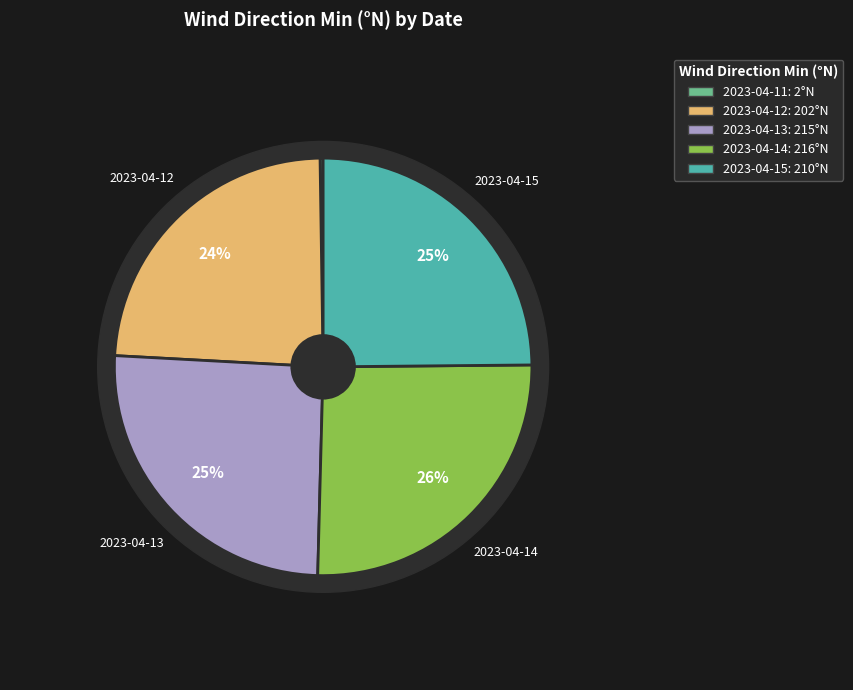

Is it true that 2023-04-12 is 32% of the pie?

False